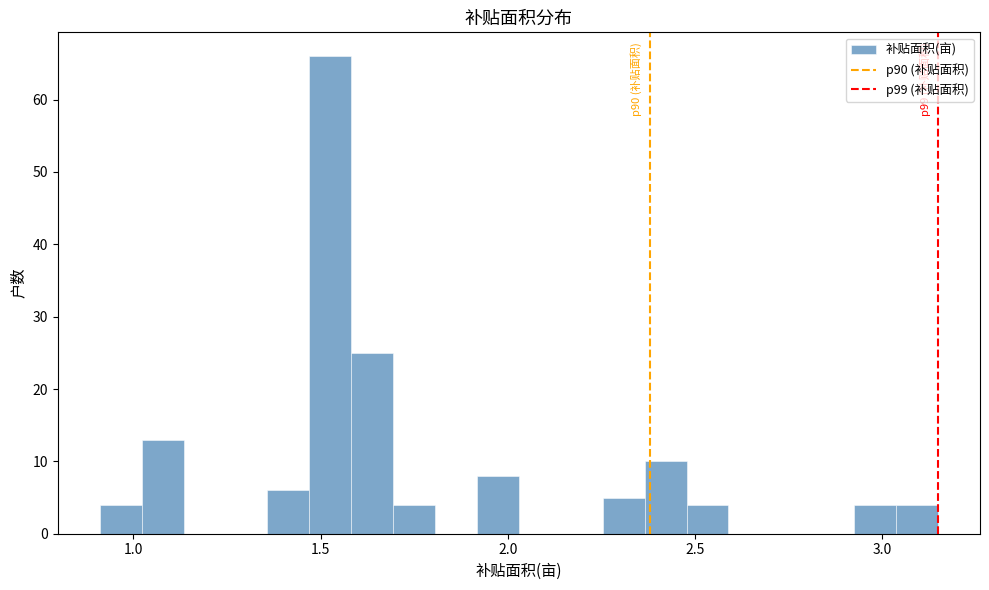

Read against the x-axis, roughly where is the centre of the tallest bar?

1.55